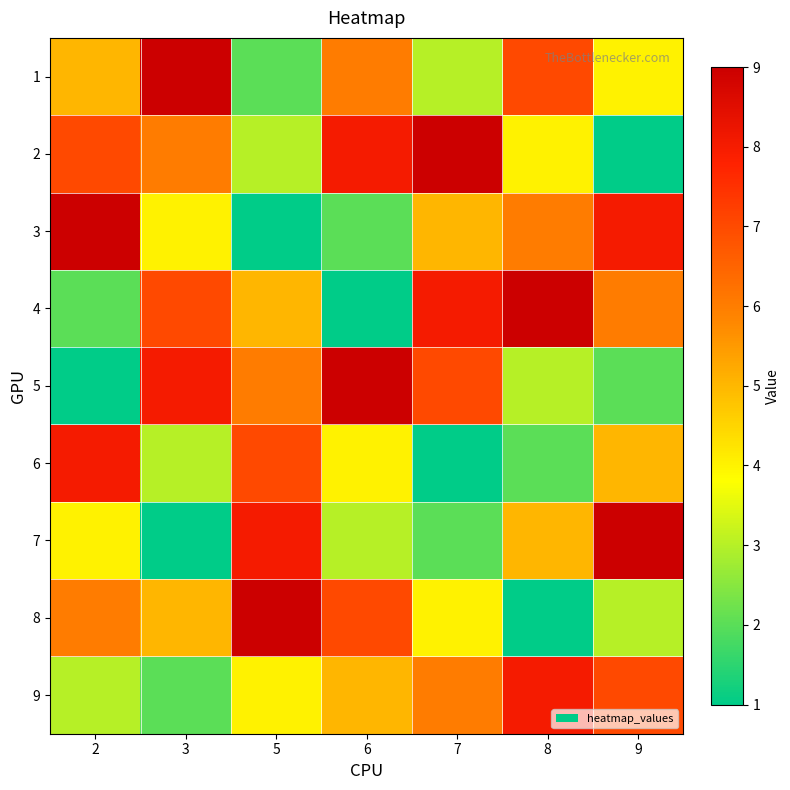

Which label corresponds to the largest value in the chart?

3